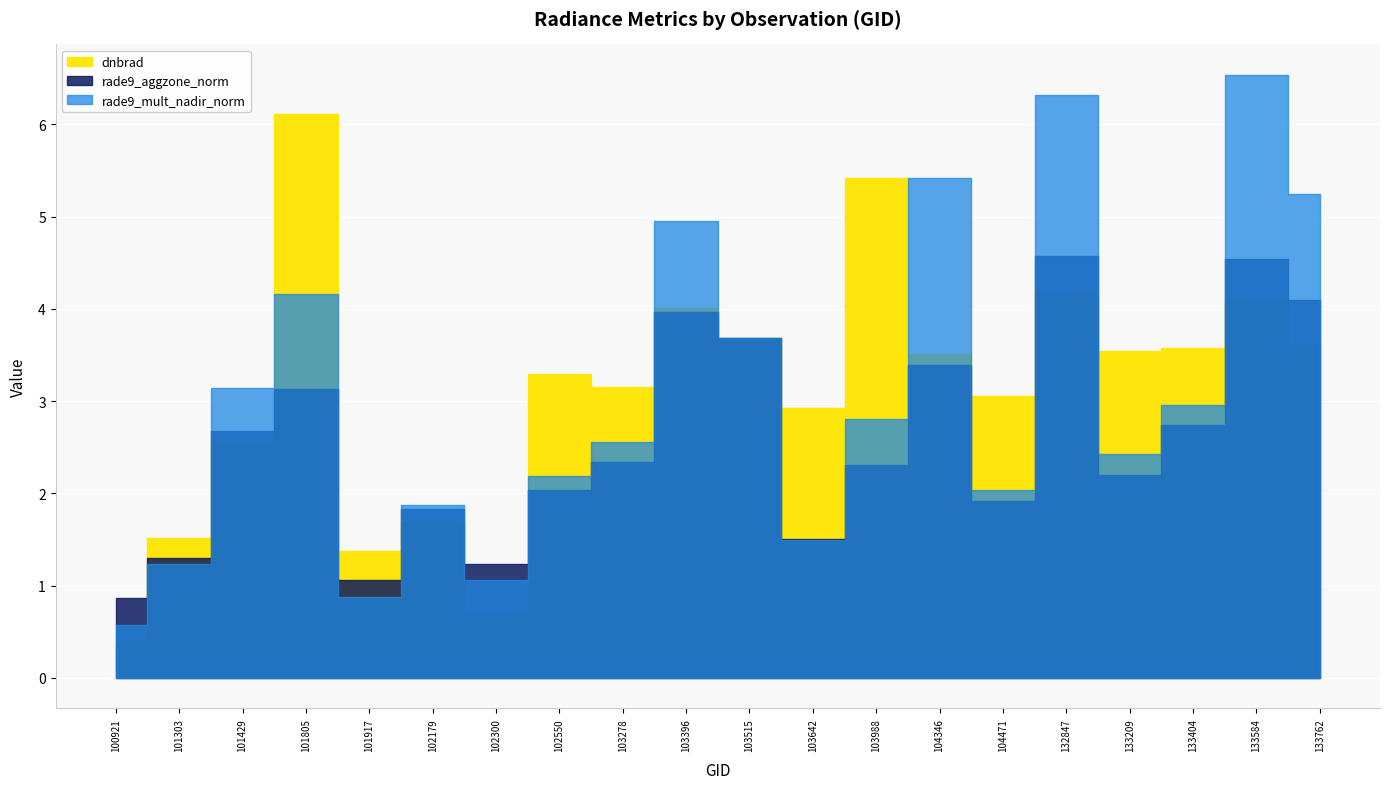

Which has a higher value, 101429 or 101303?

101429